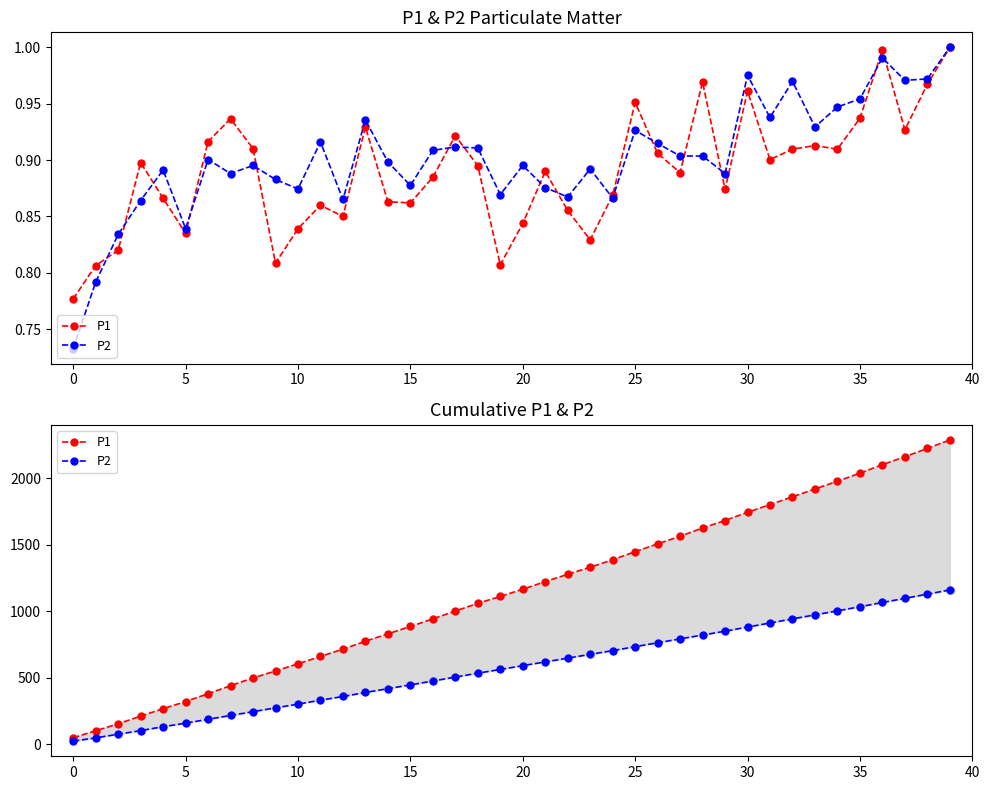

How many lines are shown in the chart?

2